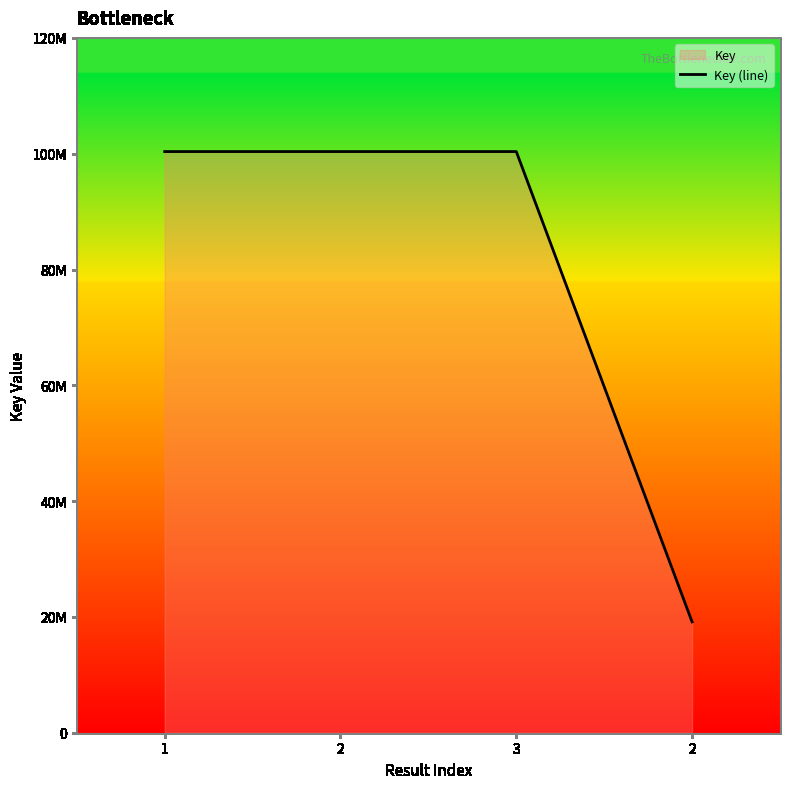

Reading left to right, list all the values displayed in this chart.

100366980	100366980	100366980	19139663